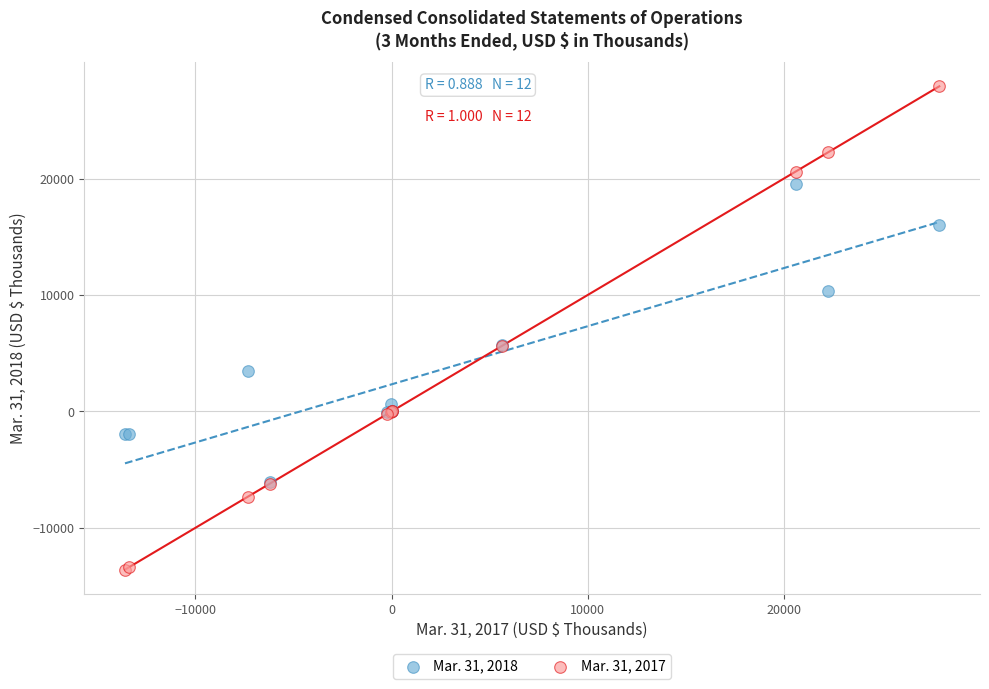

What are all the series names shown in the legend?

Mar. 31, 2018, Mar. 31, 2017